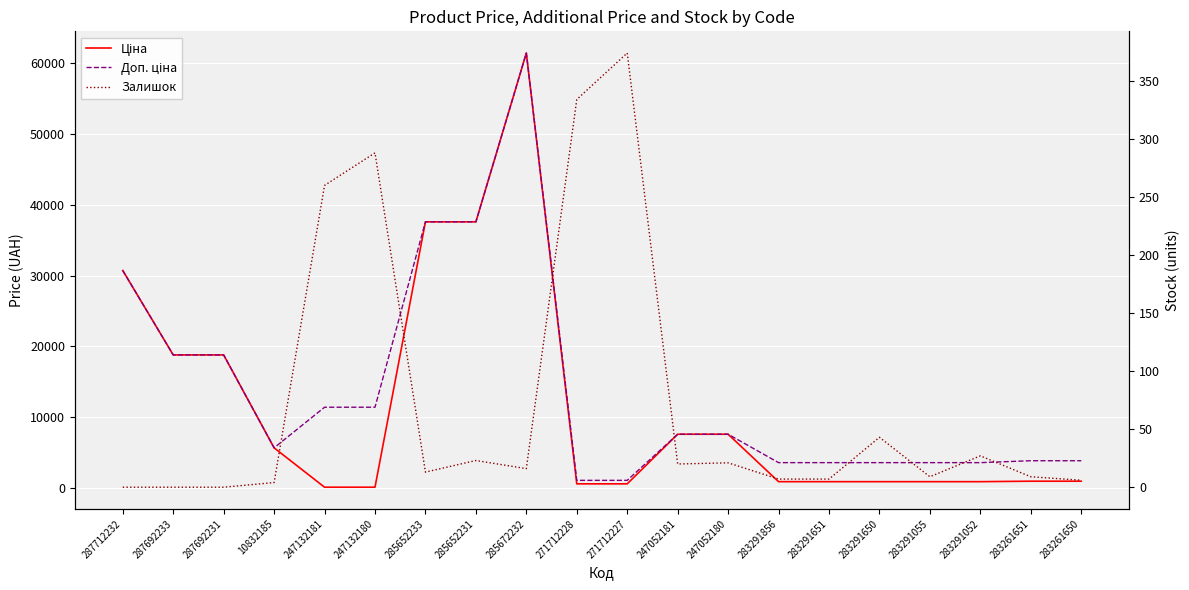

What is the minimum value for Доп. ціна?

1081.7